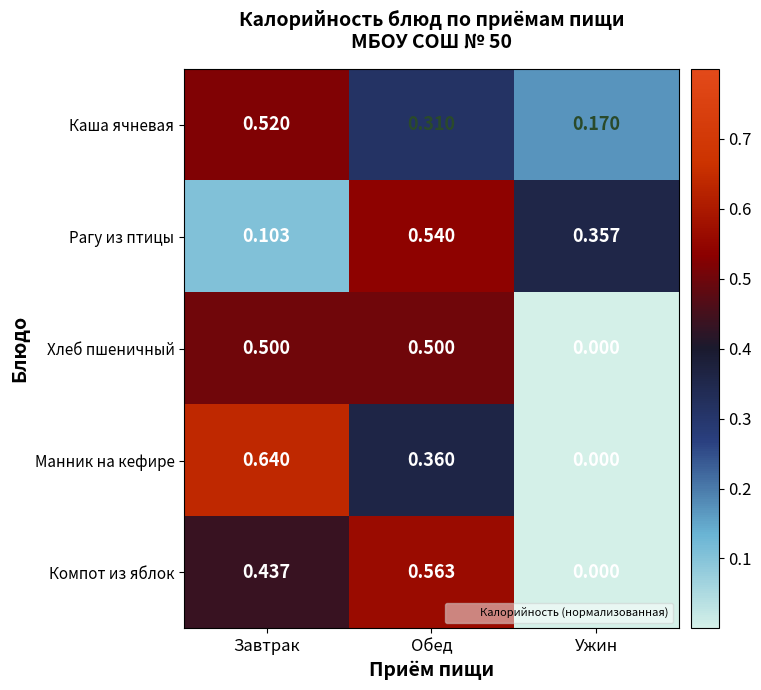

At which label is Компот из яблок closest to 0?

Ужин